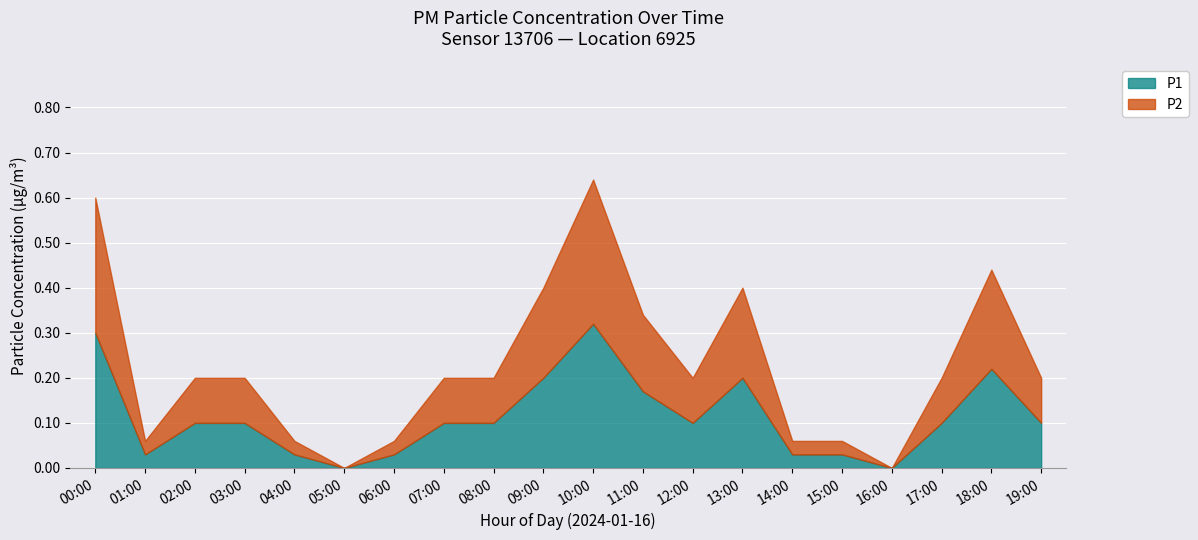

How many distinct data groups are displayed?

2